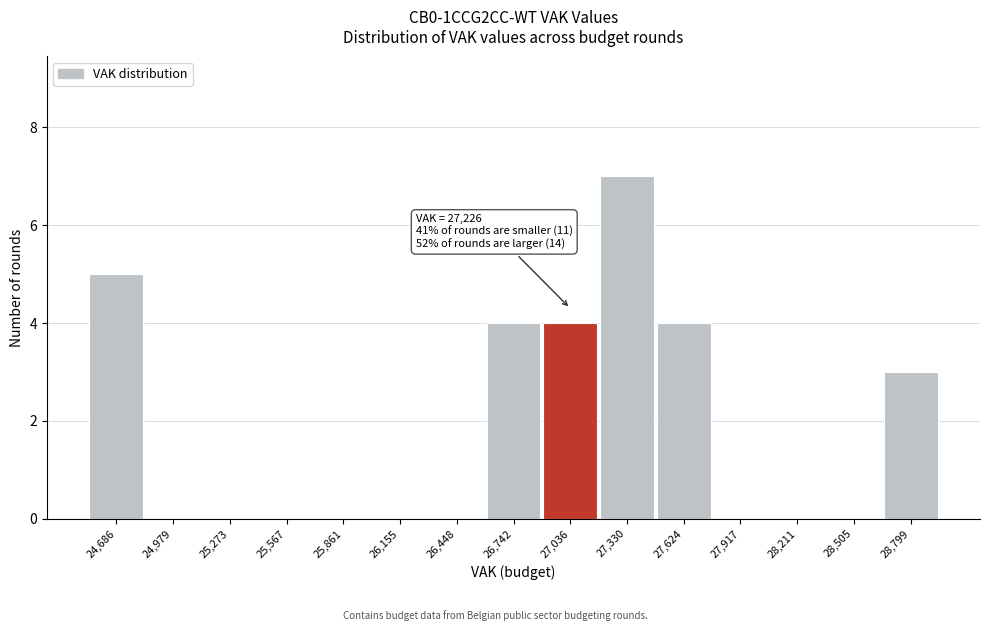

Reading right to left, transcribe all the data shown in this chart.

28,799=3	28,505=0	28,211=0	27,917=0	27,624=4	27,330=7	27,036=4	26,742=4	26,448=0	26,155=0	25,861=0	25,567=0	25,273=0	24,979=0	24,686=5